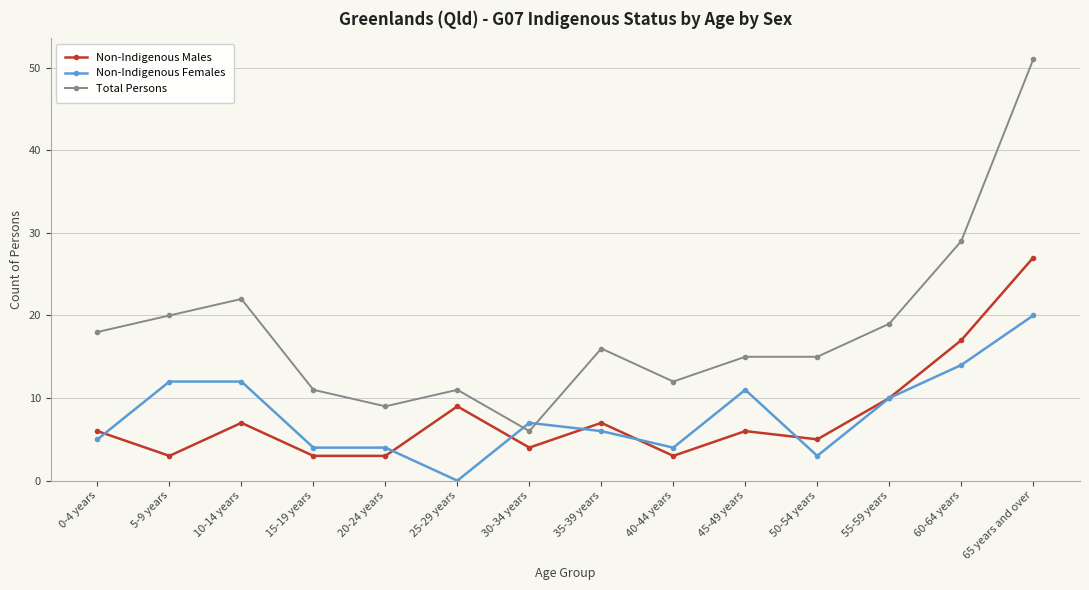

True or false: Non-Indigenous Females has more than 1 interior local peaks.

True